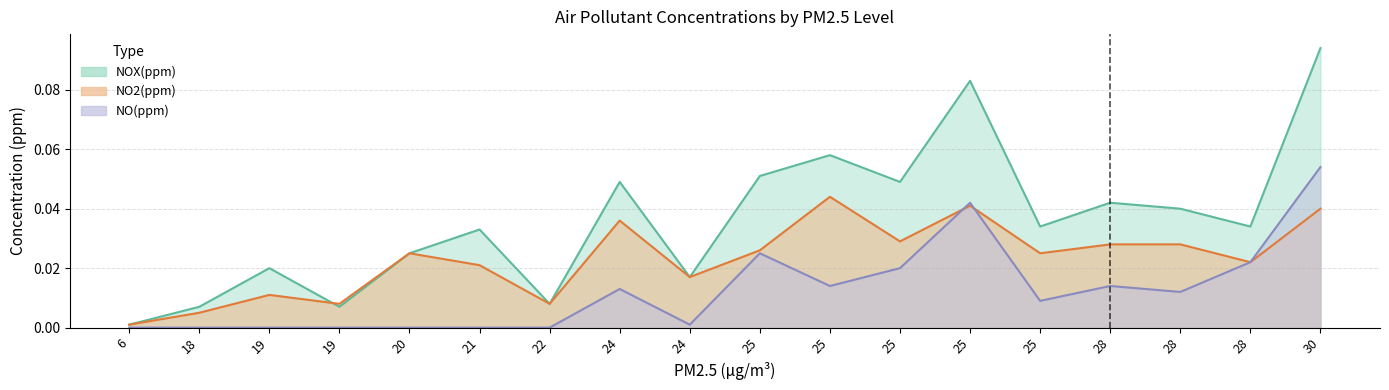

What is the difference between the maximum and minimum values in the NO(ppm) series?

0.1